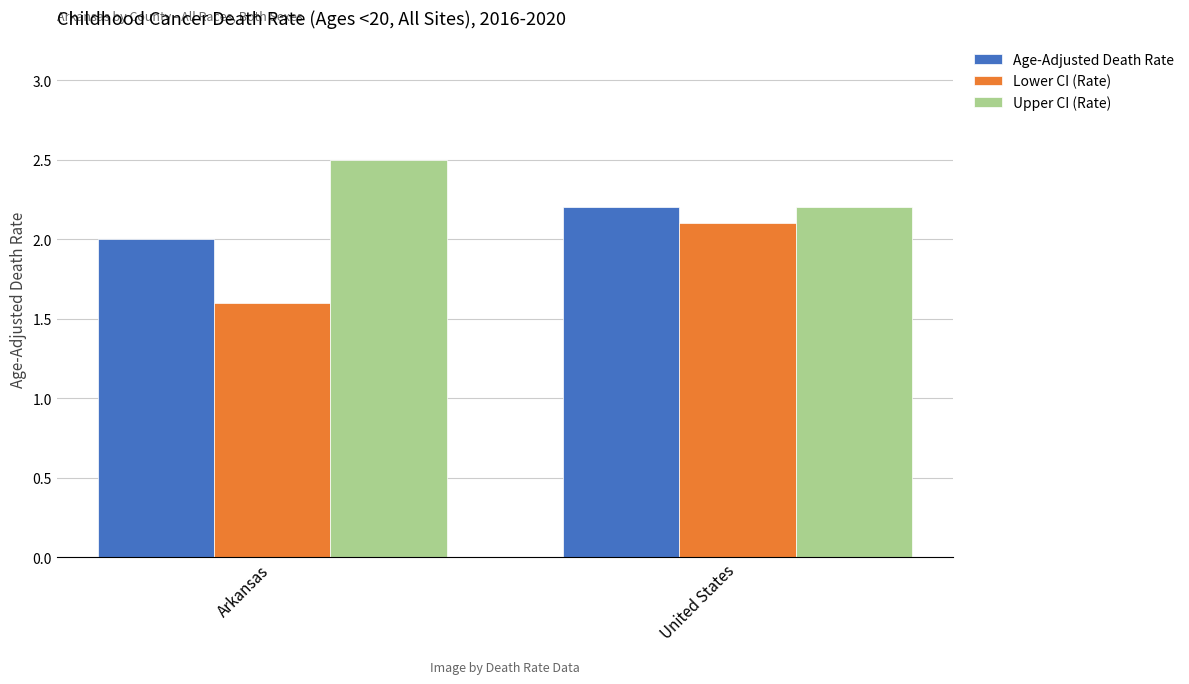

Which category has the lowest value across all series?

Arkansas